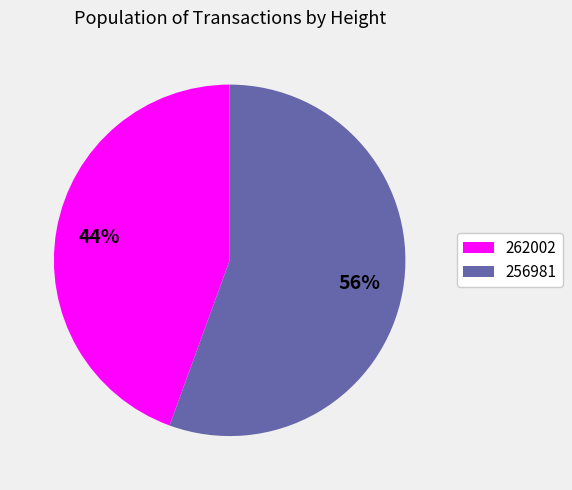

To the nearest percent, what is the average slice percentage?

50%